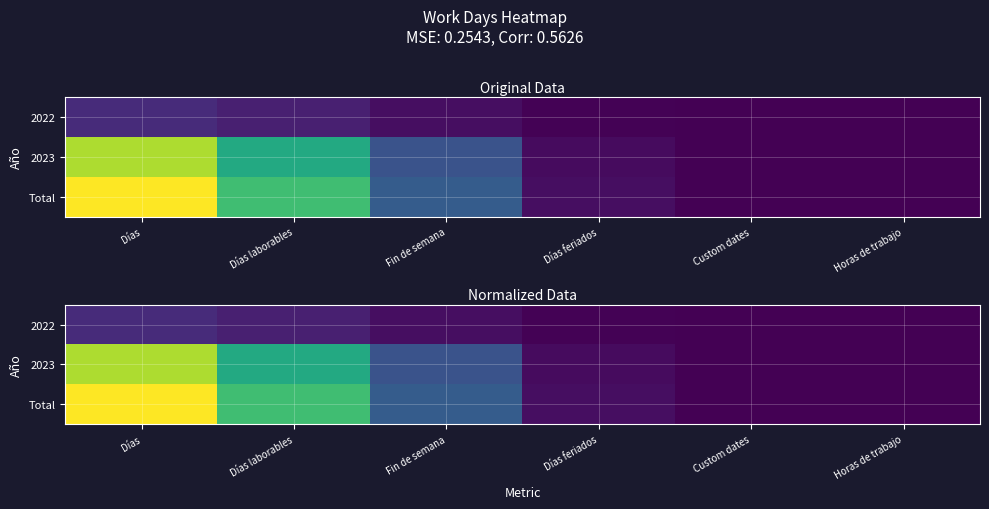

What is the spread (max minus min) of values at Días laborables?

0.6